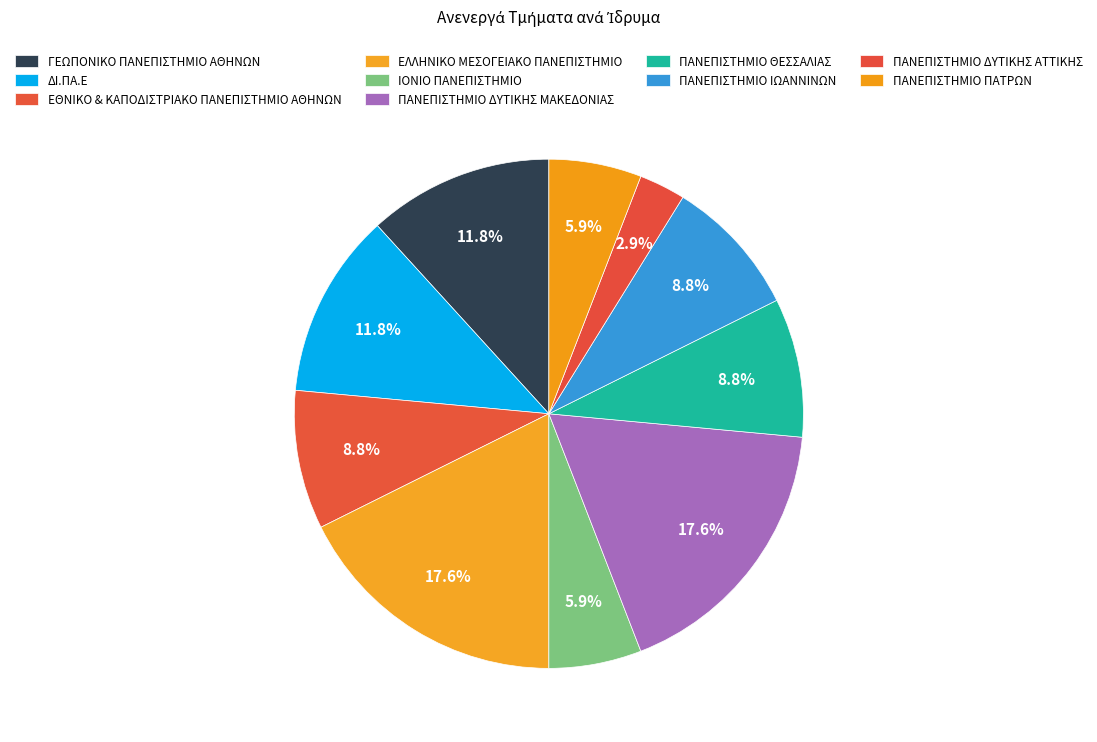

True or false: ΕΘΝΙΚΟ & ΚΑΠΟΔΙΣΤΡΙΑΚΟ ΠΑΝΕΠΙΣΤΗΜΙΟ ΑΘΗΝΩΝ accounts for 18% of the total.

False